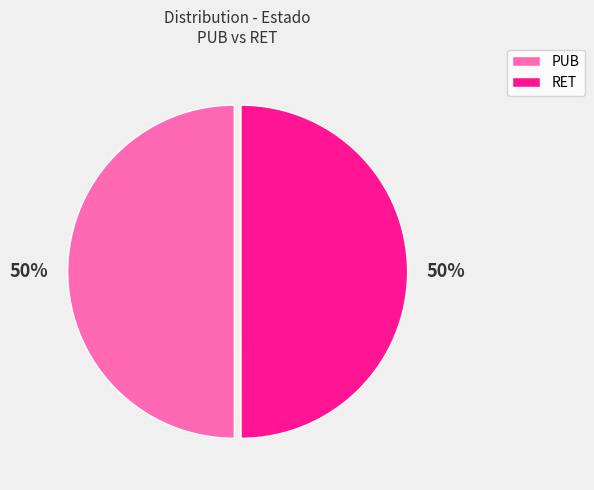

How many segments does this pie chart have?

2